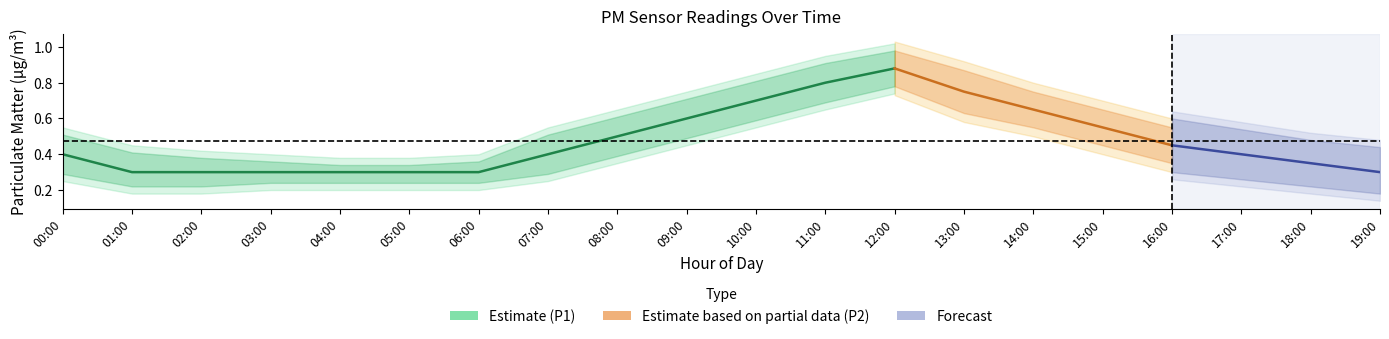

The P2_upper series shows 0.8 at 10:00. True or false?

True